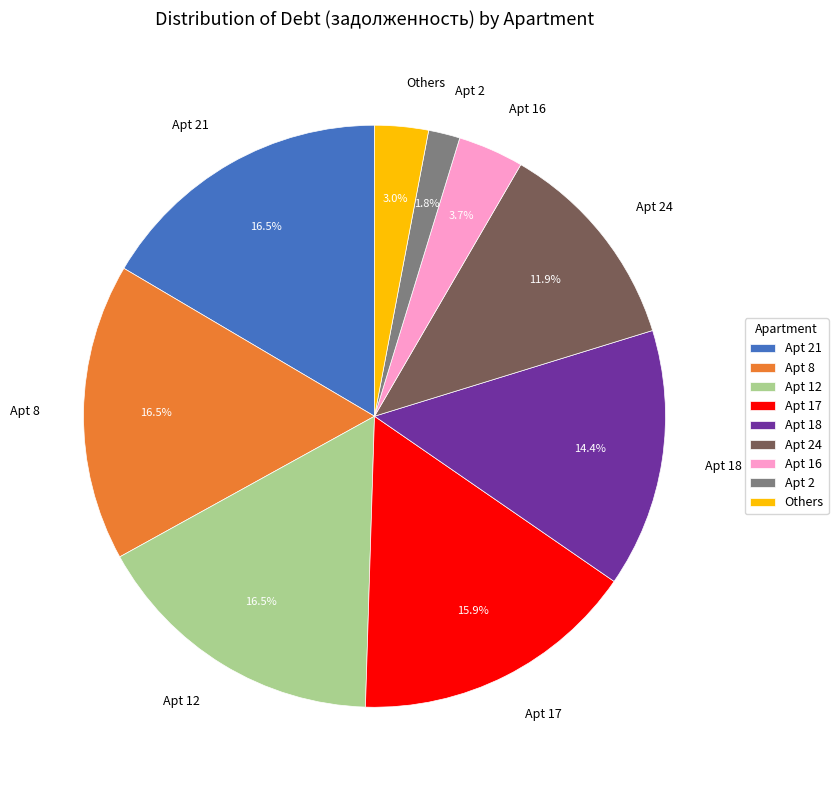

What portion of the pie excludes Apt 17?

84.1%